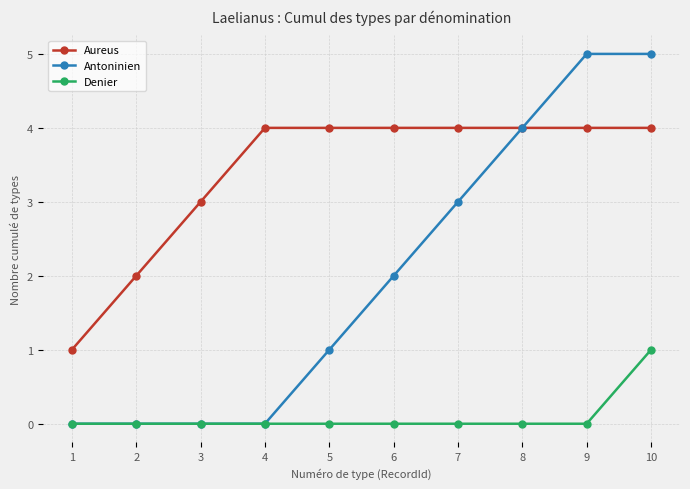

What are all the series names shown in the legend?

Aureus, Antoninien, Denier